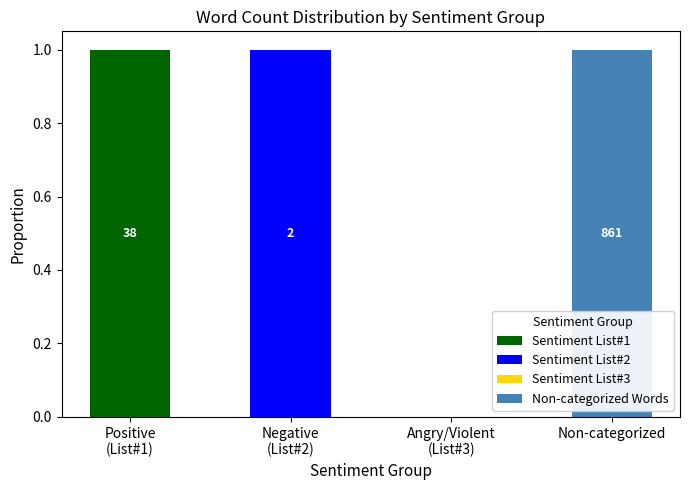

Is it true that Sentiment List#1 equals 0 at Non-categorized?

True